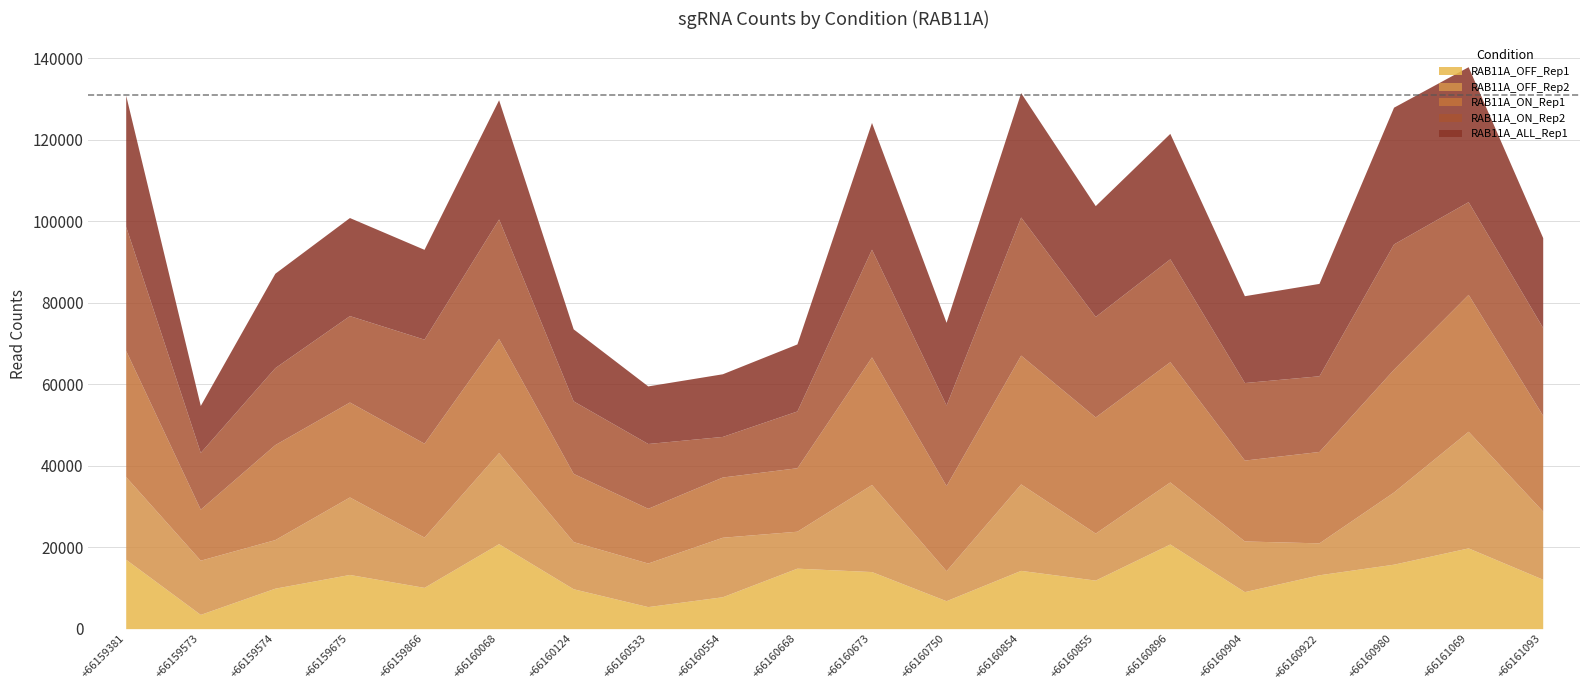

Reading left to right, extract all data points from this chart.

RAB11A_OFF_Rep1: RAB11A_+_66159381=17027	RAB11A_+_66159573=3498	RAB11A_+_66159574=9931	RAB11A_+_66159675=13299	RAB11A_+_66159866=10131	RAB11A_+_66160068=20860	RAB11A_+_66160124=9793	RAB11A_+_66160533=5410	RAB11A_+_66160554=7829	RAB11A_+_66160668=14844	RAB11A_+_66160673=14014	RAB11A_+_66160750=6858	RAB11A_+_66160854=14304	RAB11A_+_66160855=11916	RAB11A_+_66160896=20777	RAB11A_+_66160904=9087	RAB11A_+_66160922=13219	RAB11A_+_66160980=15821	RAB11A_+_66161069=19822	RAB11A_+_66161093=12126
RAB11A_OFF_Rep2: RAB11A_+_66159381=20274	RAB11A_+_66159573=13307	RAB11A_+_66159574=11928	RAB11A_+_66159675=19025	RAB11A_+_66159866=12344	RAB11A_+_66160068=22352	RAB11A_+_66160124=11574	RAB11A_+_66160533=10696	RAB11A_+_66160554=14607	RAB11A_+_66160668=9073	RAB11A_+_66160673=21364	RAB11A_+_66160750=7369	RAB11A_+_66160854=21220	RAB11A_+_66160855=11539	RAB11A_+_66160896=15229	RAB11A_+_66160904=12434	RAB11A_+_66160922=7838	RAB11A_+_66160980=17721	RAB11A_+_66161069=28628	RAB11A_+_66161093=16708
RAB11A_ON_Rep1: RAB11A_+_66159381=30968	RAB11A_+_66159573=12528	RAB11A_+_66159574=23323	RAB11A_+_66159675=23306	RAB11A_+_66159866=23049	RAB11A_+_66160068=27992	RAB11A_+_66160124=16750	RAB11A_+_66160533=13435	RAB11A_+_66160554=14786	RAB11A_+_66160668=15580	RAB11A_+_66160673=31325	RAB11A_+_66160750=20888	RAB11A_+_66160854=31619	RAB11A_+_66160855=28514	RAB11A_+_66160896=29523	RAB11A_+_66160904=19856	RAB11A_+_66160922=22435	RAB11A_+_66160980=30149	RAB11A_+_66161069=33608	RAB11A_+_66161093=23512
RAB11A_ON_Rep2: RAB11A_+_66159381=30450	RAB11A_+_66159573=13926	RAB11A_+_66159574=18893	RAB11A_+_66159675=21213	RAB11A_+_66159866=25535	RAB11A_+_66160068=29355	RAB11A_+_66160124=17793	RAB11A_+_66160533=15905	RAB11A_+_66160554=9960	RAB11A_+_66160668=13933	RAB11A_+_66160673=26437	RAB11A_+_66160750=19774	RAB11A_+_66160854=33891	RAB11A_+_66160855=24671	RAB11A_+_66160896=25253	RAB11A_+_66160904=19029	RAB11A_+_66160922=18580	RAB11A_+_66160980=30749	RAB11A_+_66161069=22754	RAB11A_+_66161093=21559
RAB11A_ALL_Rep1: RAB11A_+_66159381=32204	RAB11A_+_66159573=11524	RAB11A_+_66159574=23163	RAB11A_+_66159675=24068	RAB11A_+_66159866=22046	RAB11A_+_66160068=29263	RAB11A_+_66160124=17682	RAB11A_+_66160533=14136	RAB11A_+_66160554=15381	RAB11A_+_66160668=16456	RAB11A_+_66160673=31109	RAB11A_+_66160750=20304	RAB11A_+_66160854=30538	RAB11A_+_66160855=27198	RAB11A_+_66160896=30792	RAB11A_+_66160904=21319	RAB11A_+_66160922=22675	RAB11A_+_66160980=33558	RAB11A_+_66161069=33132	RAB11A_+_66161093=22073